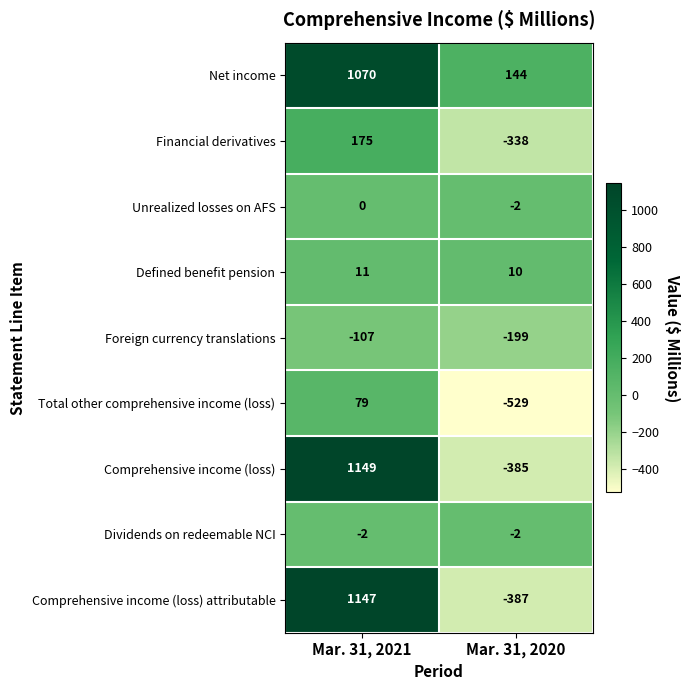

What is the total value across all series at Mar. 31, 2020?

-1688